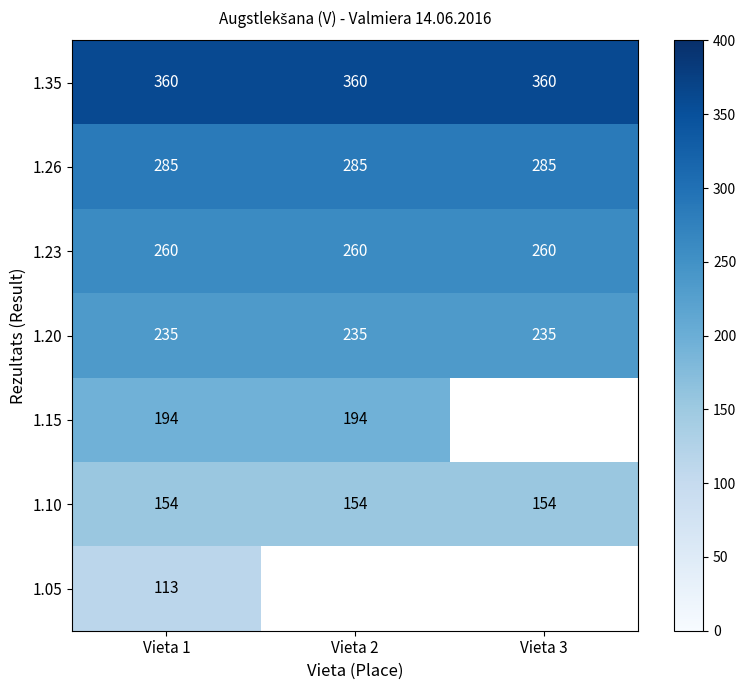

What is the sum of the 1.35 values at Vieta 2 and Vieta 1?

720